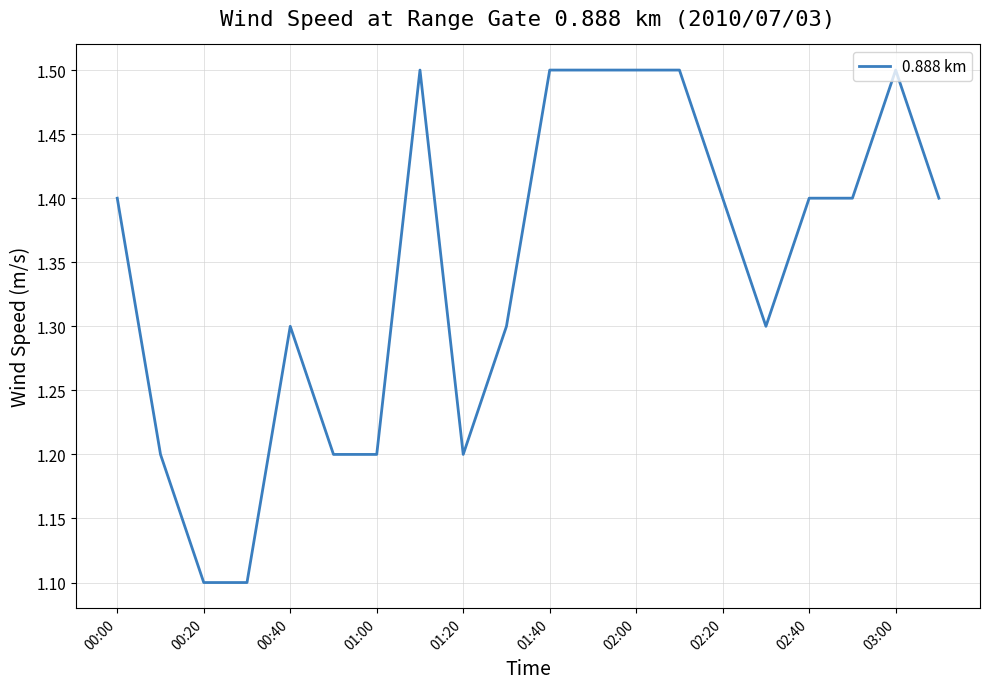

What is the smallest value displayed?

1.1